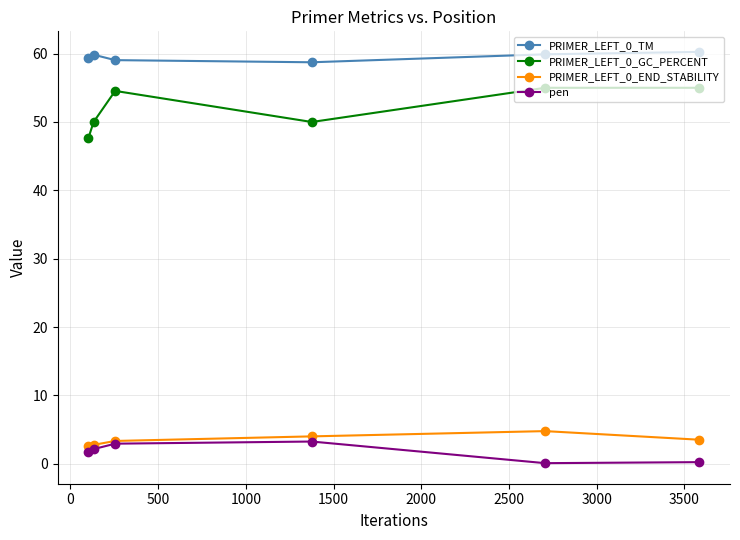

What is the value of the PRIMER_LEFT_0_GC_PERCENT point at the 2nd from the left?

50.0